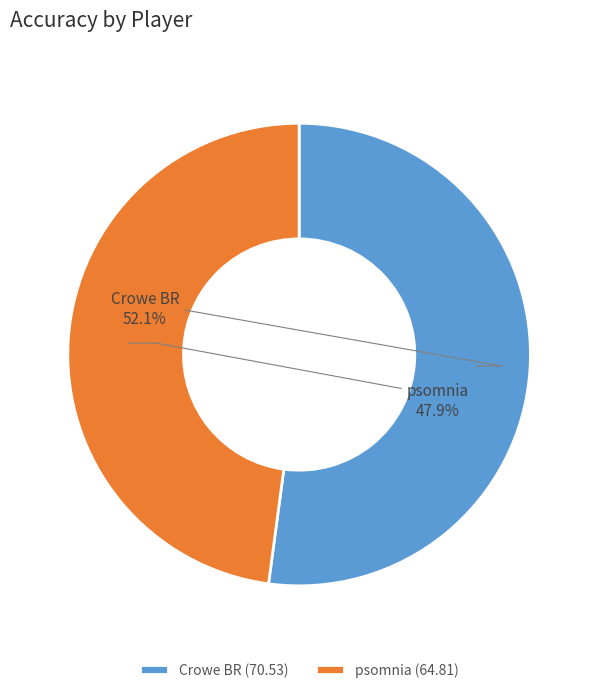

To the nearest percent, what portion does psomnia represent?

48%